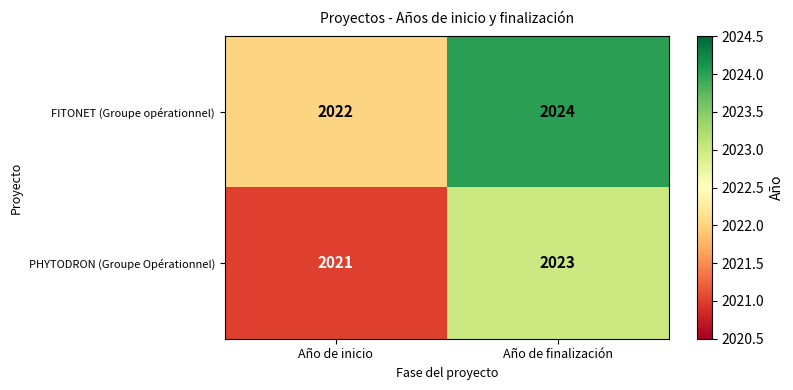

At which label is FITONET (Groupe opérationnel) closest to 2023?

Año de inicio